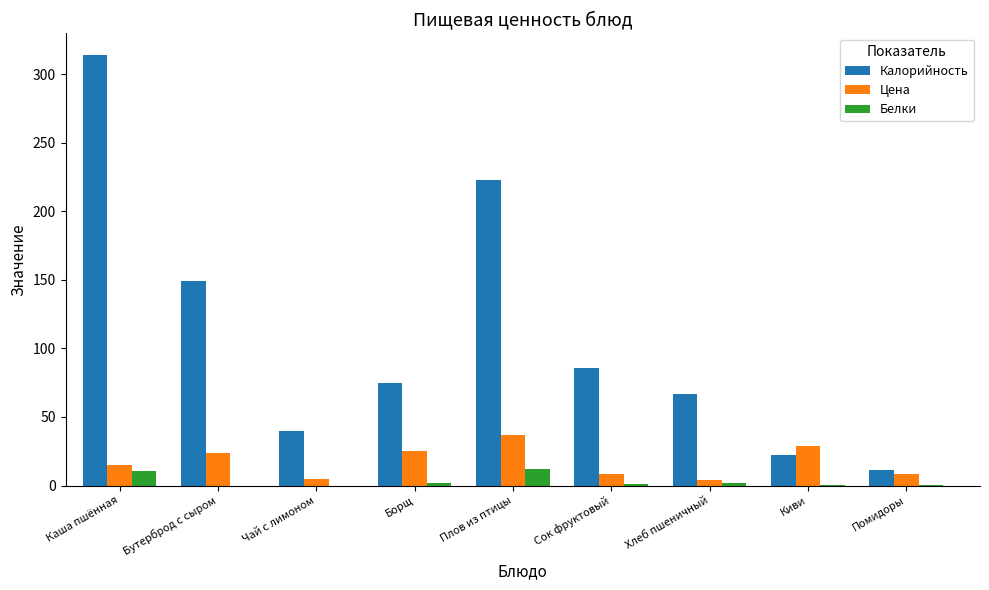

Between Бутерброд с сыром and Киви, which series saw the biggest shift?

Калорийность